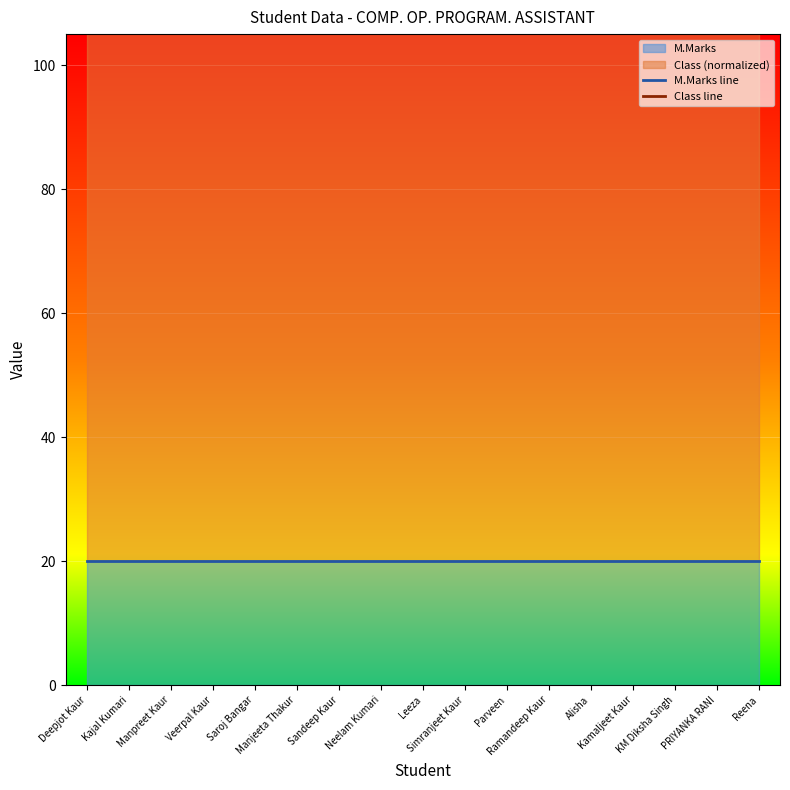

Reading right to left, list all the values displayed in this chart.

M.Marks line: Reena=20	PRIYANKA RANI=20	KM Diksha Singh=20	Kamaljeet Kaur=20	Alisha=20	Ramandeep Kaur=20	Parveen=20	Simranjeet Kaur=20	Leeza=20	Neelam Kumari=20	Sandeep Kaur=20	Manjeeta Thakur=20	Saroj Bangar=20	Veerpal Kaur=20	Manpreet Kaur=20	Kajal Kumari=20	Deepjot Kaur=20
Class line: Reena=120	PRIYANKA RANI=120	KM Diksha Singh=120	Kamaljeet Kaur=120	Alisha=120	Ramandeep Kaur=120	Parveen=120	Simranjeet Kaur=120	Leeza=120	Neelam Kumari=120	Sandeep Kaur=120	Manjeeta Thakur=120	Saroj Bangar=120	Veerpal Kaur=120	Manpreet Kaur=120	Kajal Kumari=120	Deepjot Kaur=120